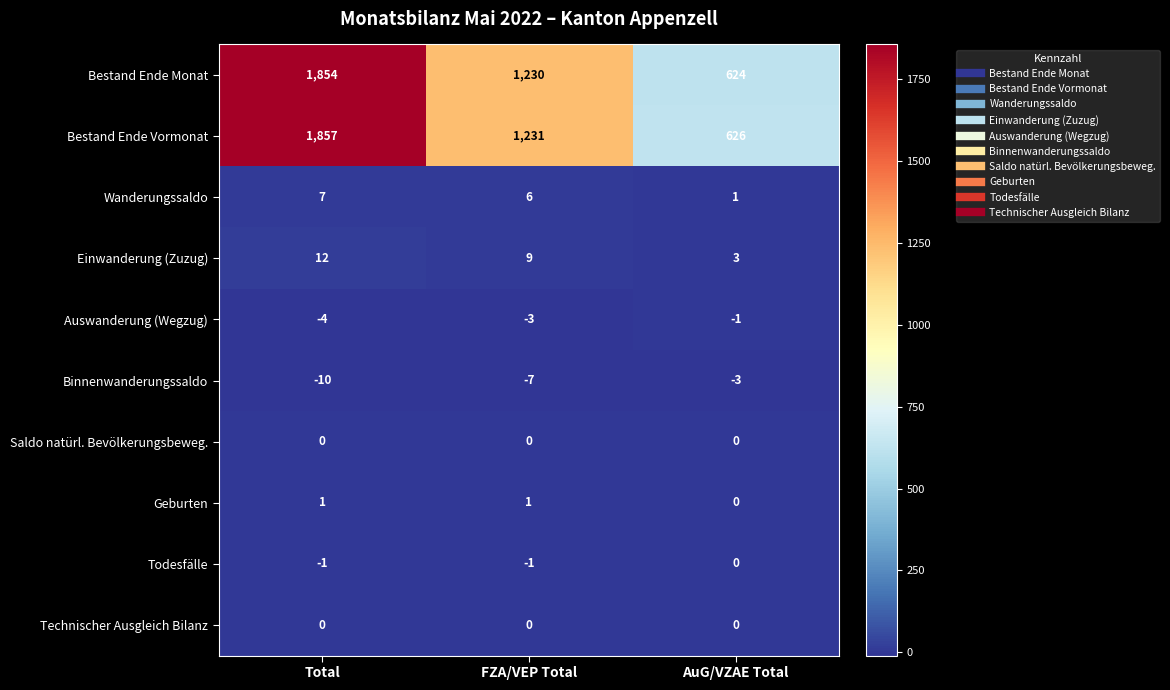

The value of Einwanderung (Zuzug) at AuG/VZAE Total is 4. True or false?

False